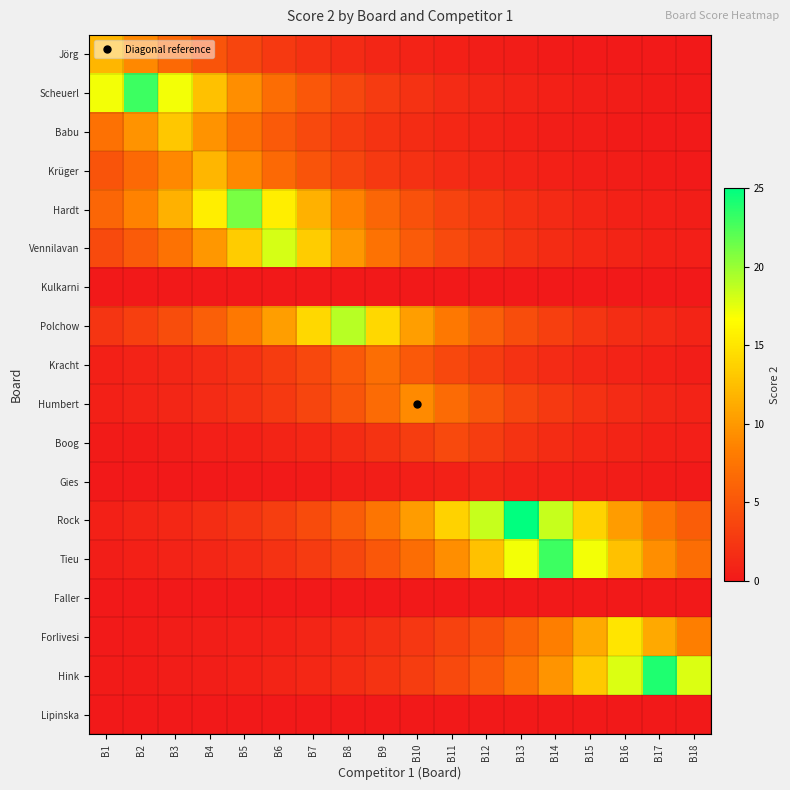

Which series has the largest total across all categories?

Rock